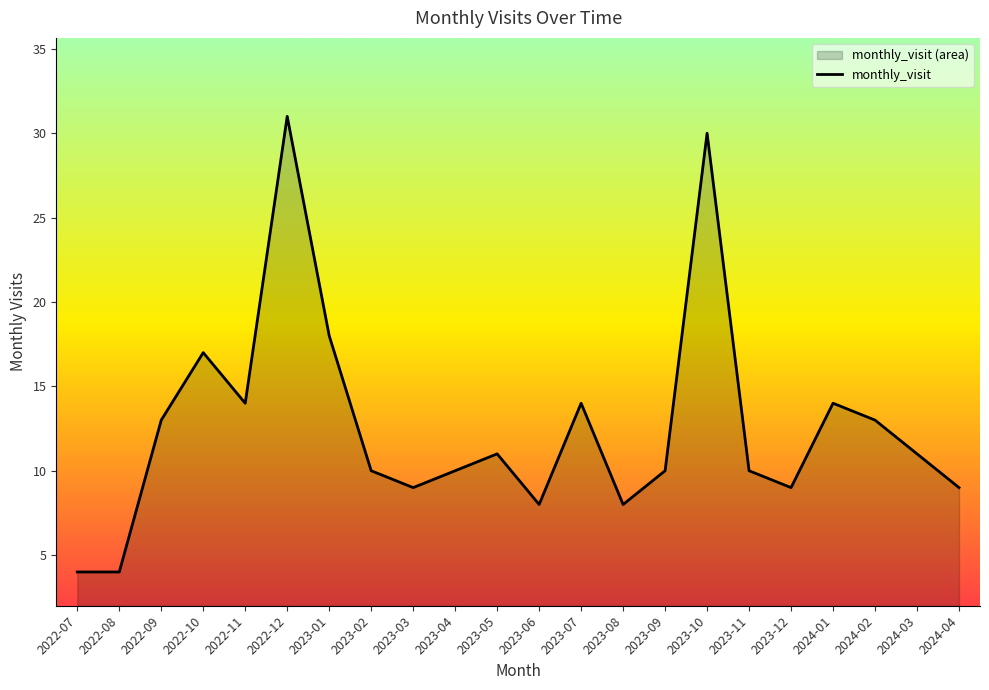

Reading right to left, transcribe all the data shown in this chart.

2024-04=9	2024-03=11	2024-02=13	2024-01=14	2023-12=9	2023-11=10	2023-10=30	2023-09=10	2023-08=8	2023-07=14	2023-06=8	2023-05=11	2023-04=10	2023-03=9	2023-02=10	2023-01=18	2022-12=31	2022-11=14	2022-10=17	2022-09=13	2022-08=4	2022-07=4